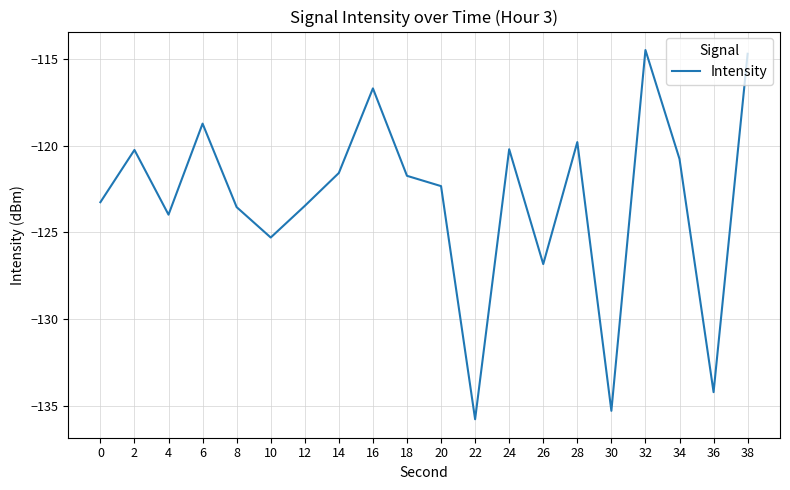

Does the chart have visible grid lines?

Yes